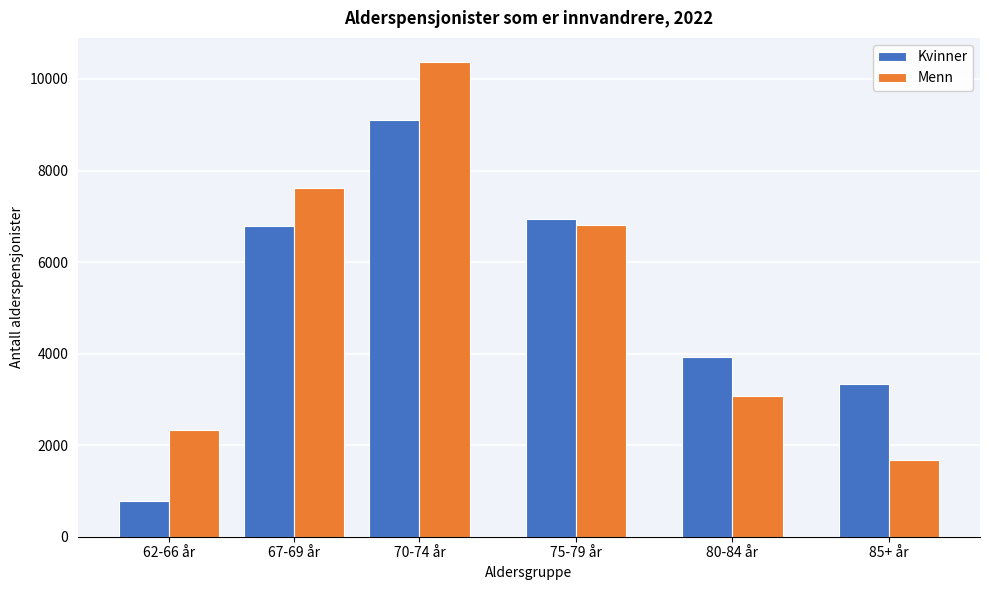

Reading left to right, list all the values displayed in this chart.

Kvinner: 780	6796	9099	6933	3921	3330
Menn: 2341	7620	10379	6809	3077	1687